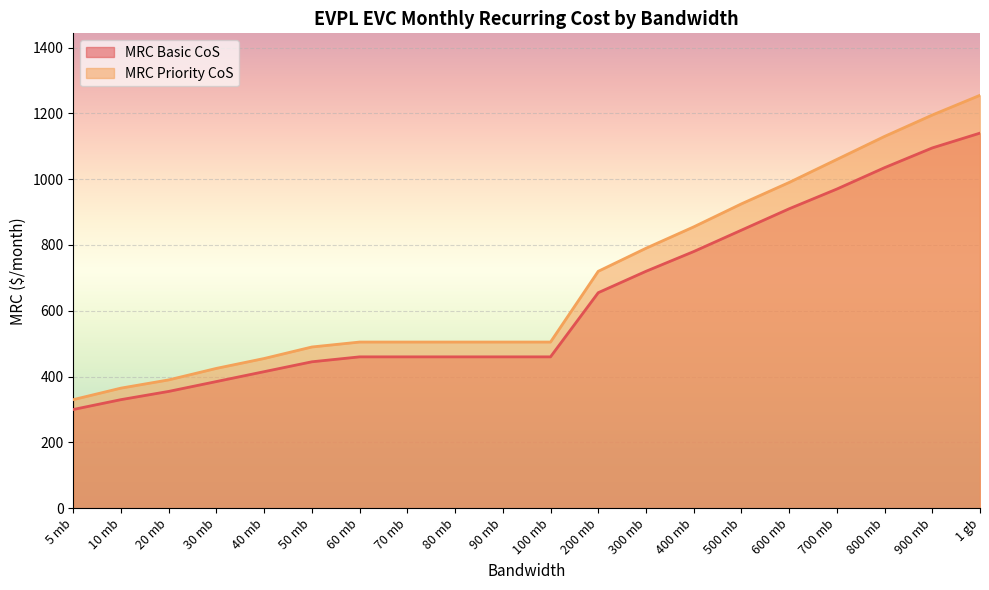

What is the label of the 3rd point from the left?

20 mb